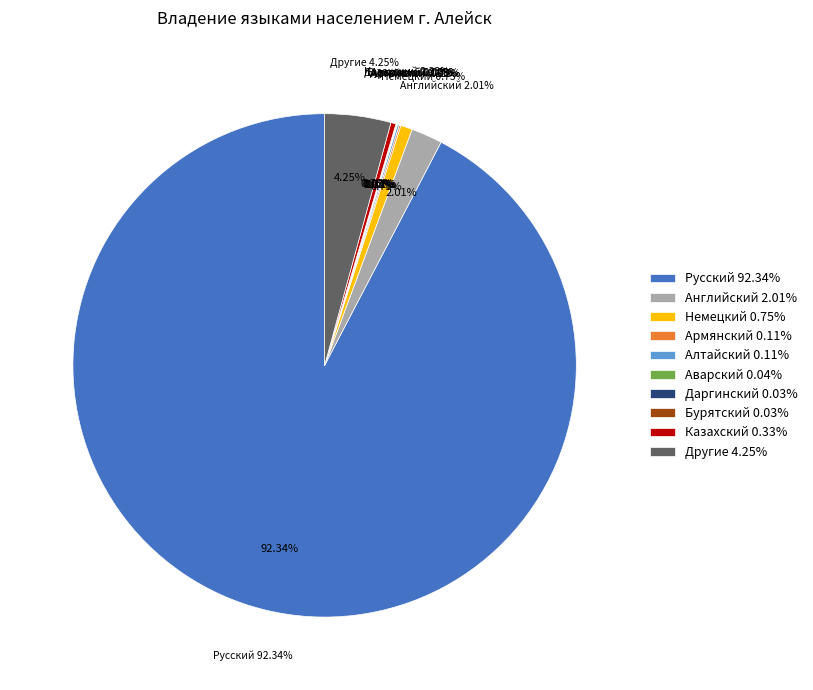

Is there a majority slice in this chart?

Yes